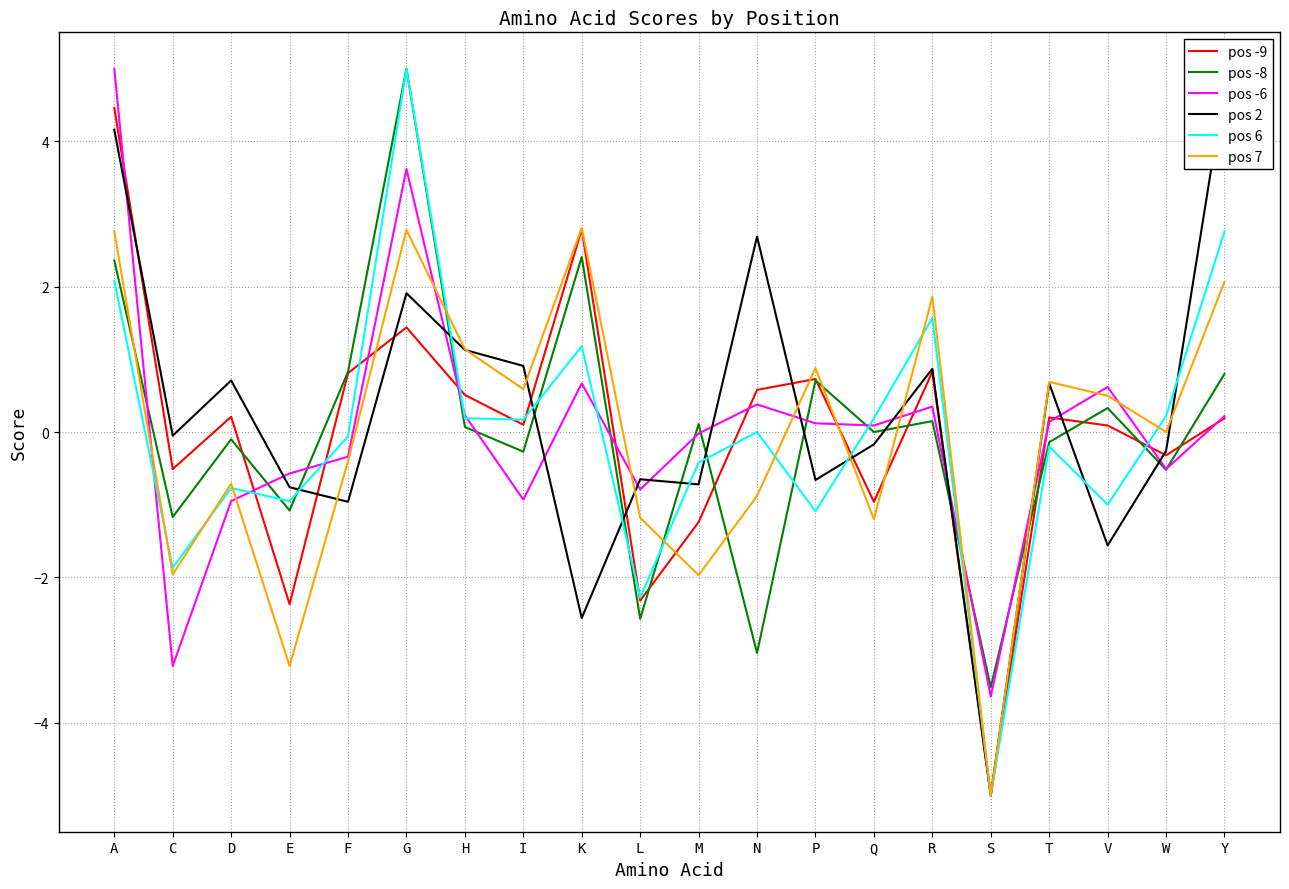

At which category does the chart reach its minimum across all series?

S